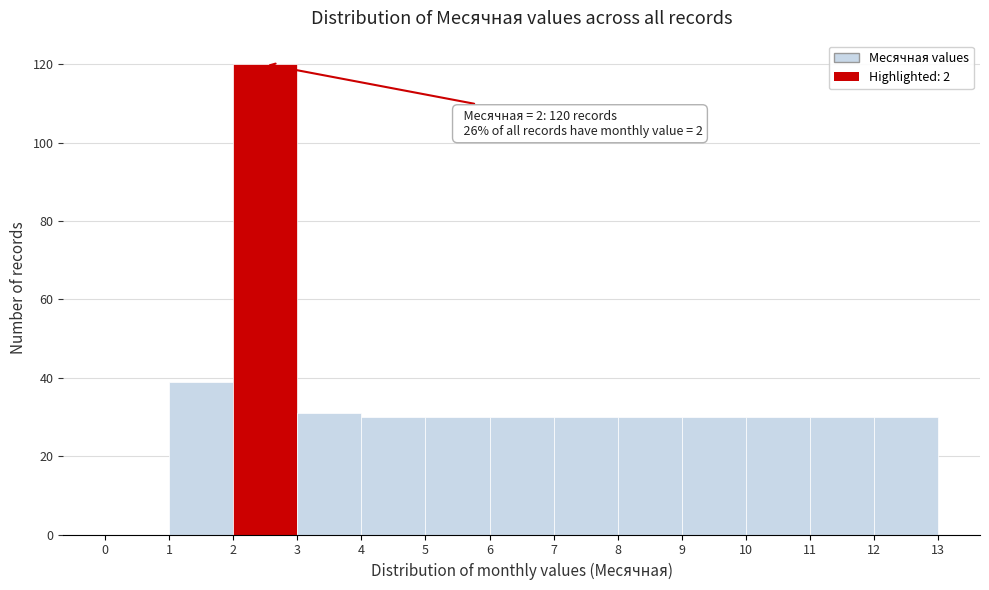

Over which range of the x-axis is the bar tallest?

2 to 3